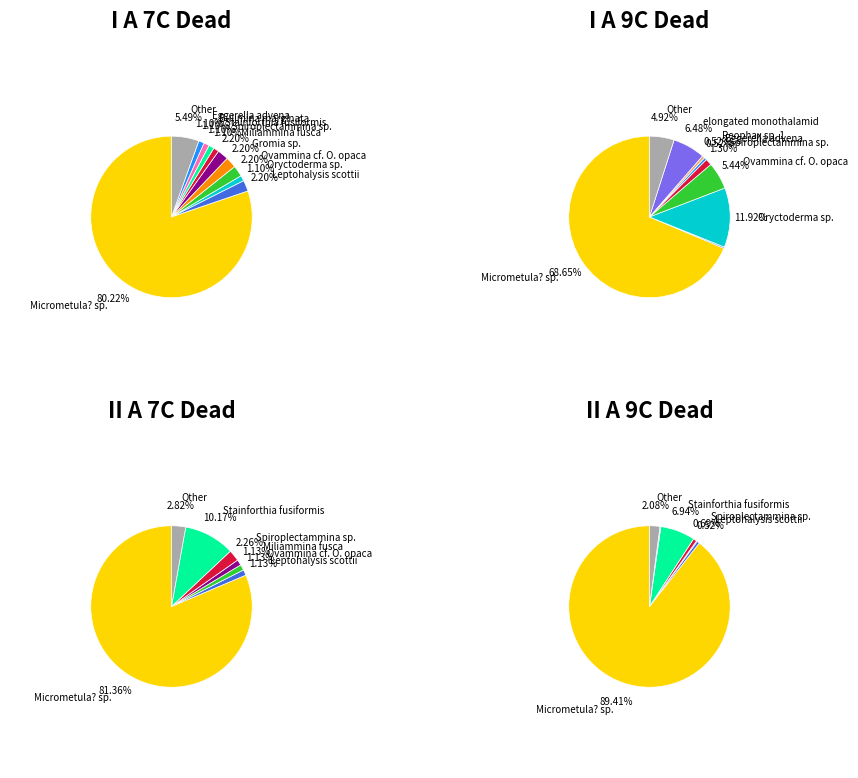

True or false: Leptohalysis scottii accounts for 2% of the total.

True